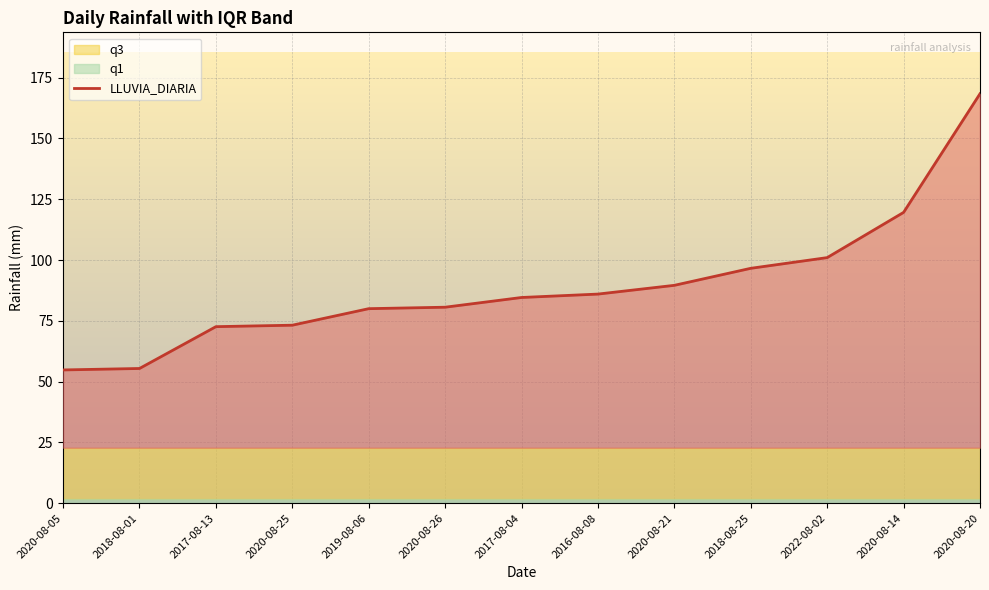

Is it true that the value at 2018-08-25 is 96.6?

True